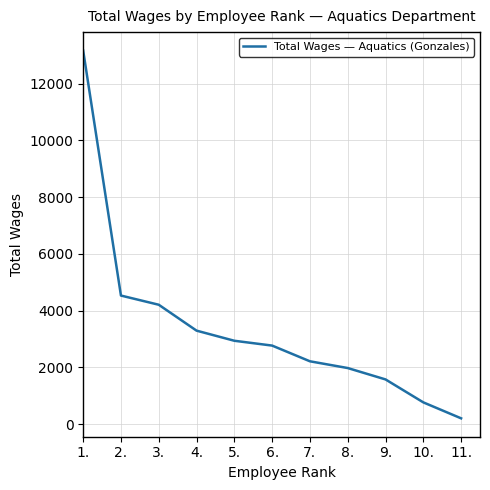

Approximately how many times larger is the value at 9. compared to 8.?

0.8